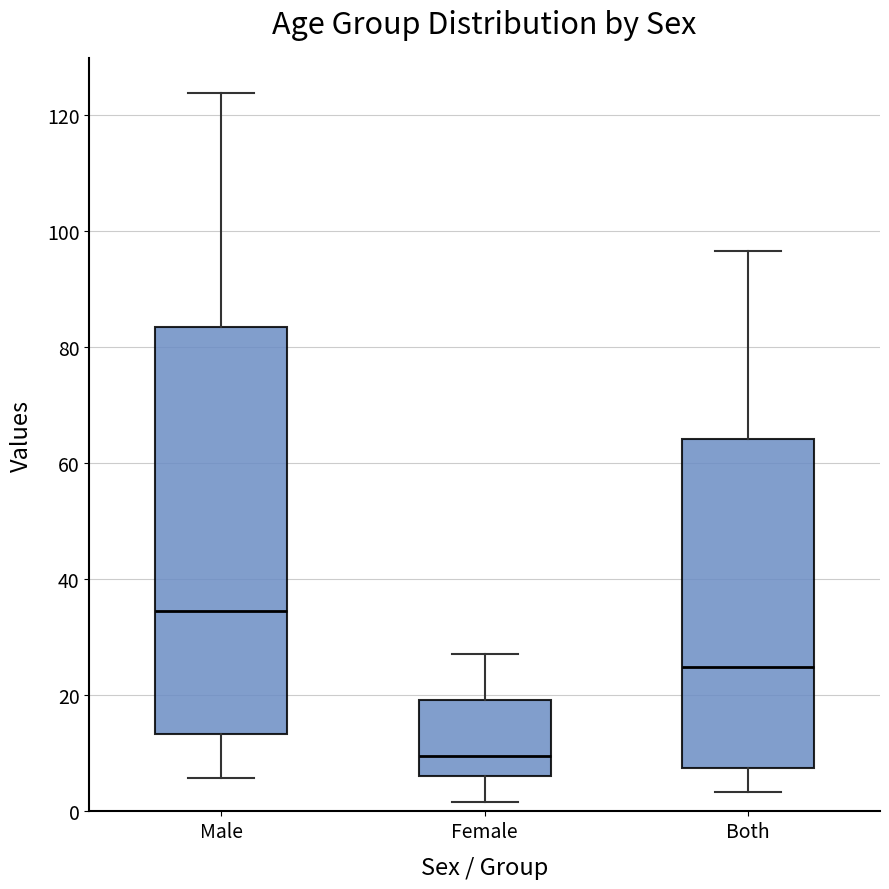

Which box has the lowest median line?

Female